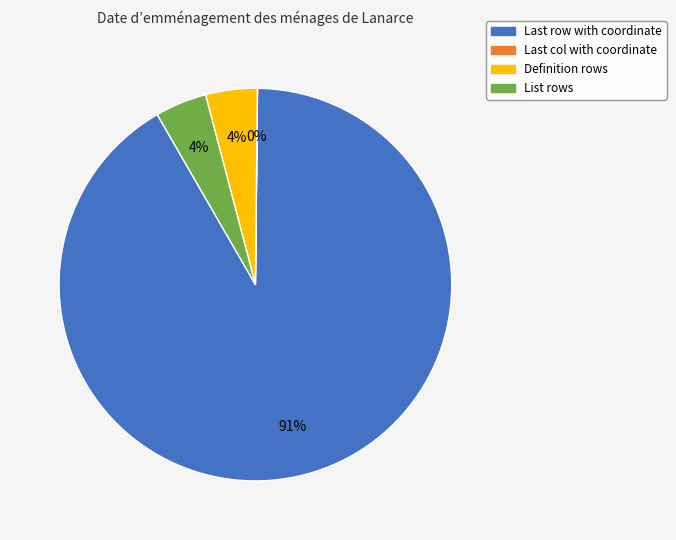

Which category has the biggest portion of the pie?

Last row with coordinate